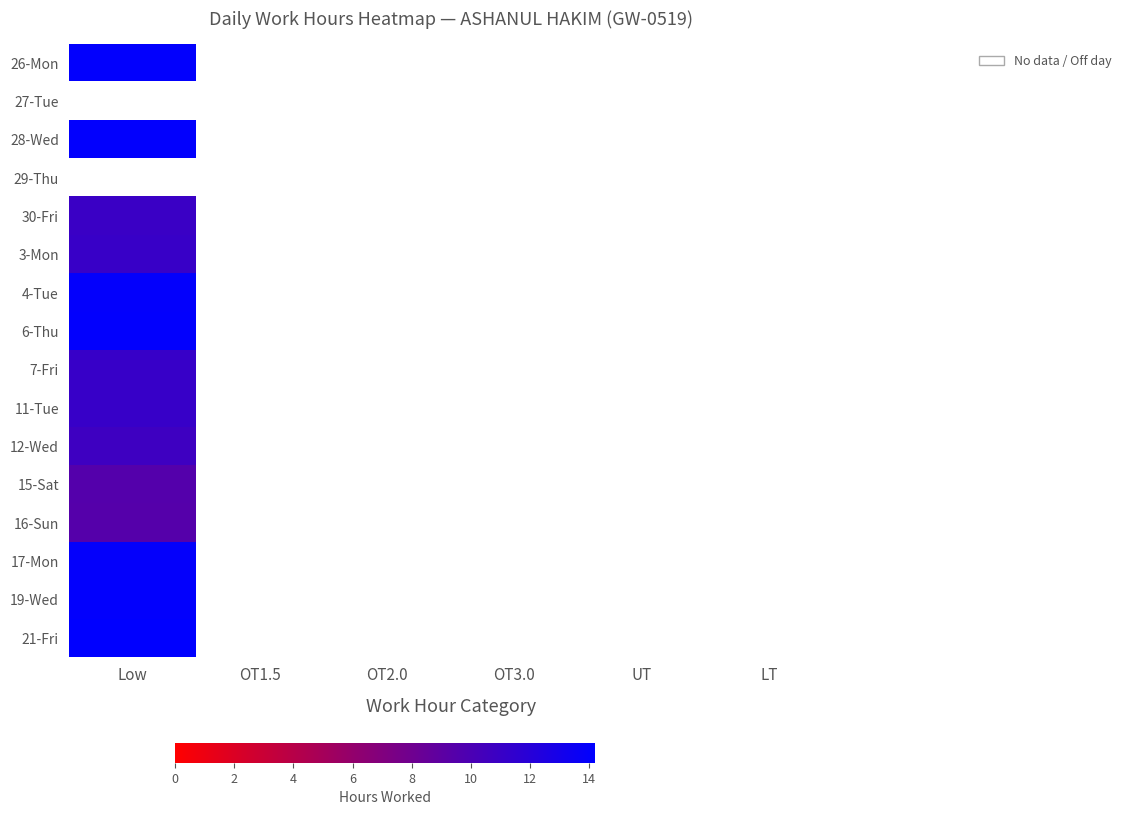

The 16-Sun series shows 3.1 at Low. True or false?

False